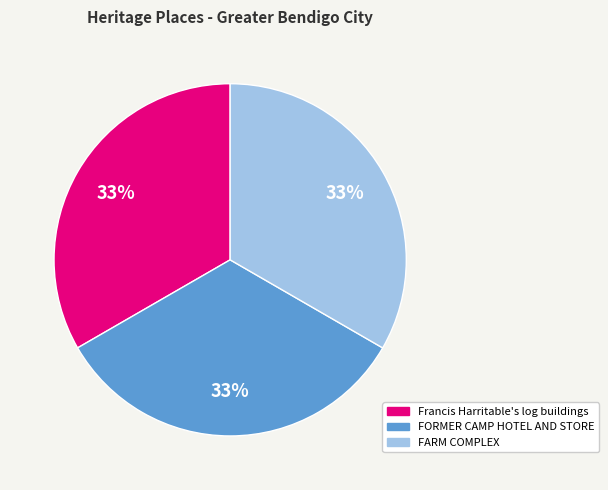

To the nearest percent, what is the average slice percentage?

33%